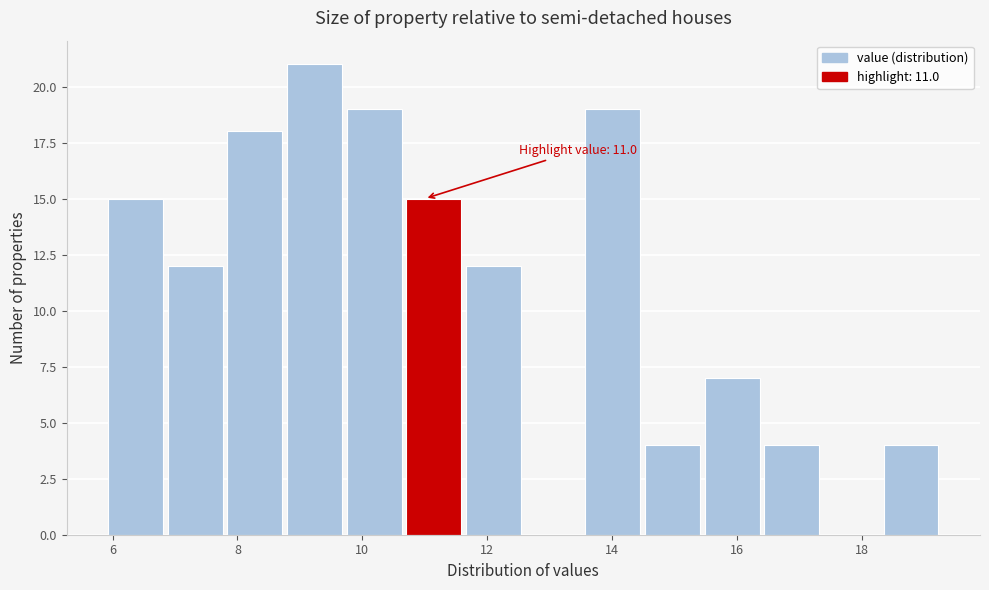

Over which range of the x-axis is the bar tallest?

8.8 to 9.8